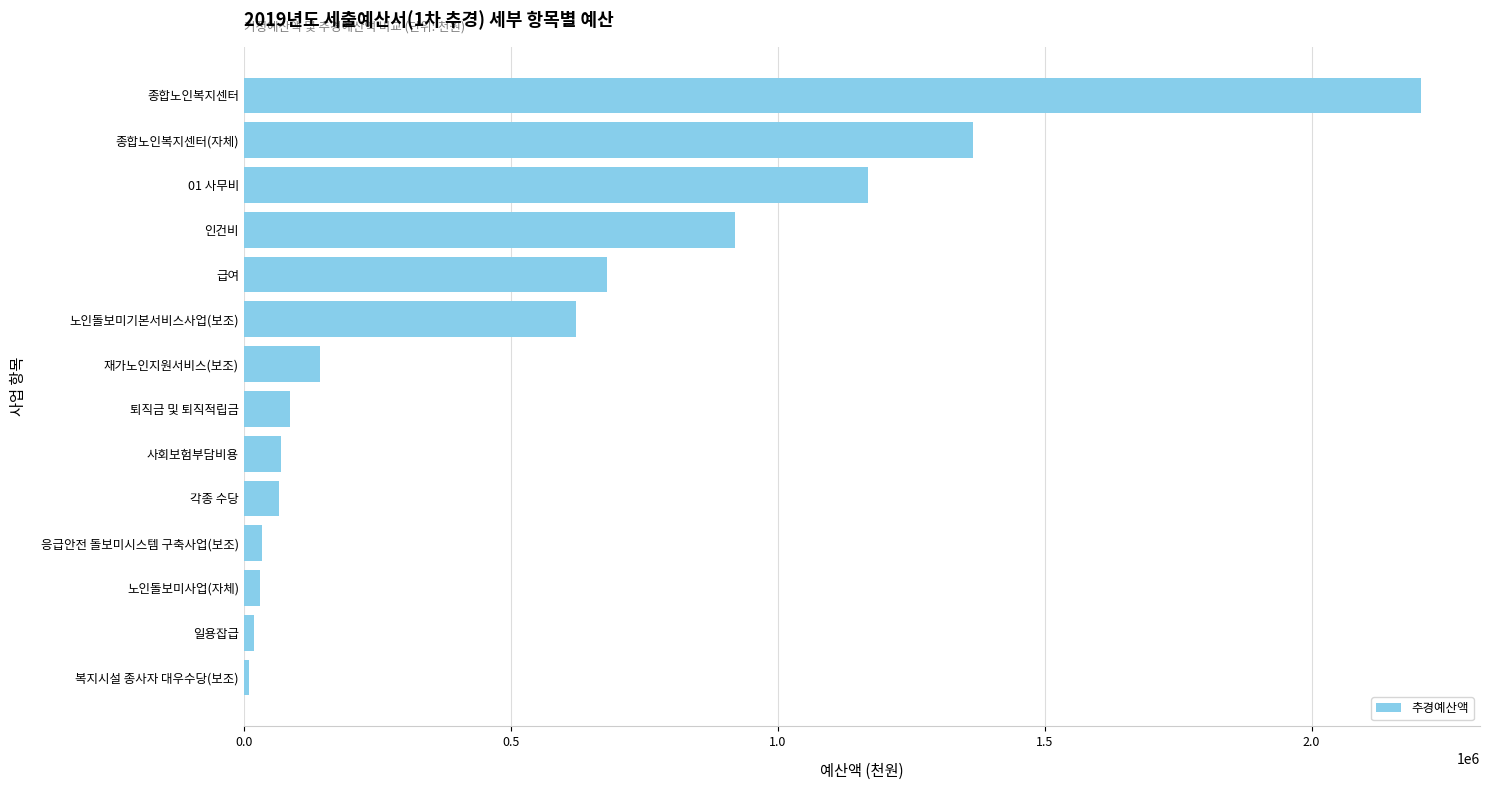

How many data points are less than 143300?

7